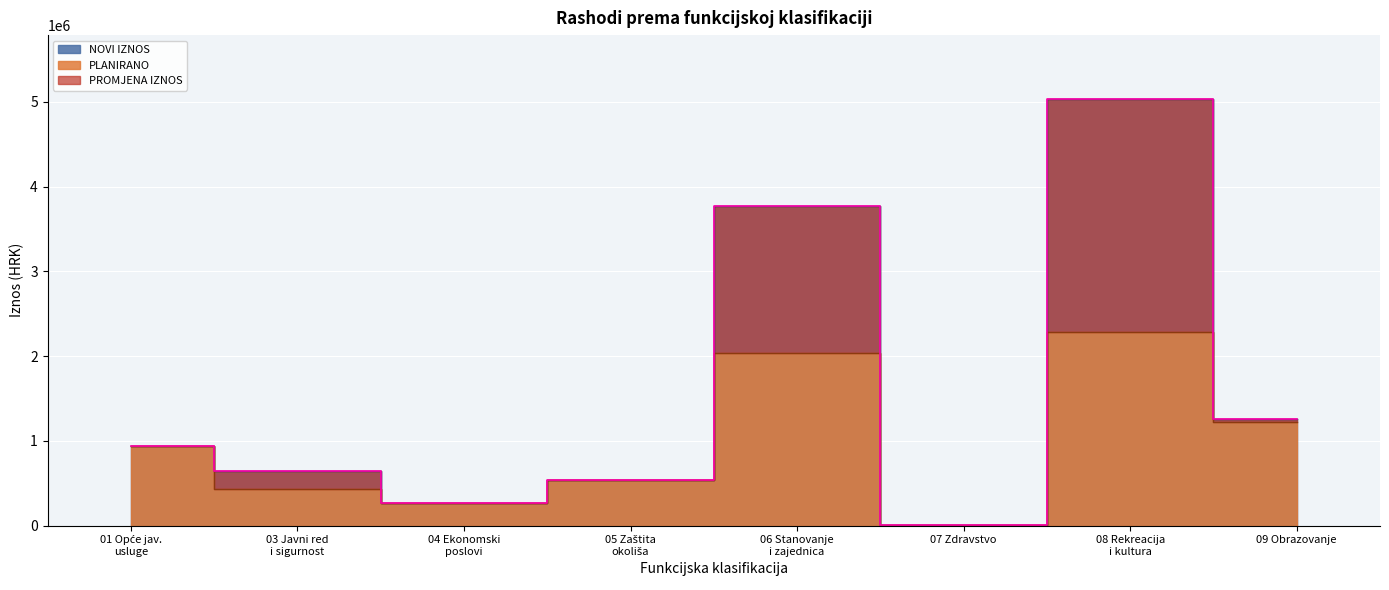

Where is PLANIRANO nearest to the value 1146600?

09 Obrazovanje